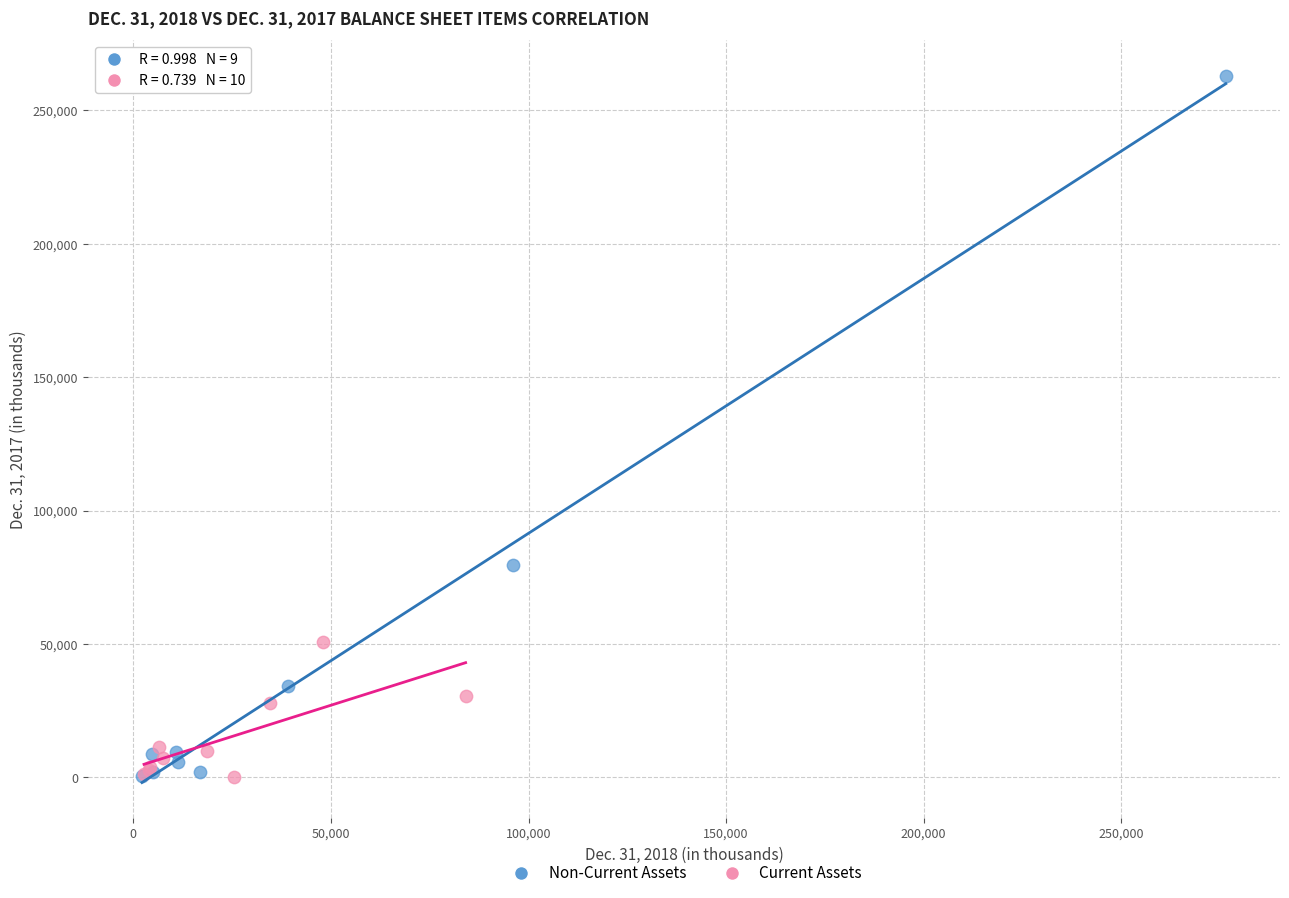

Which series has the widest spread of Y values?

Non-Current Assets